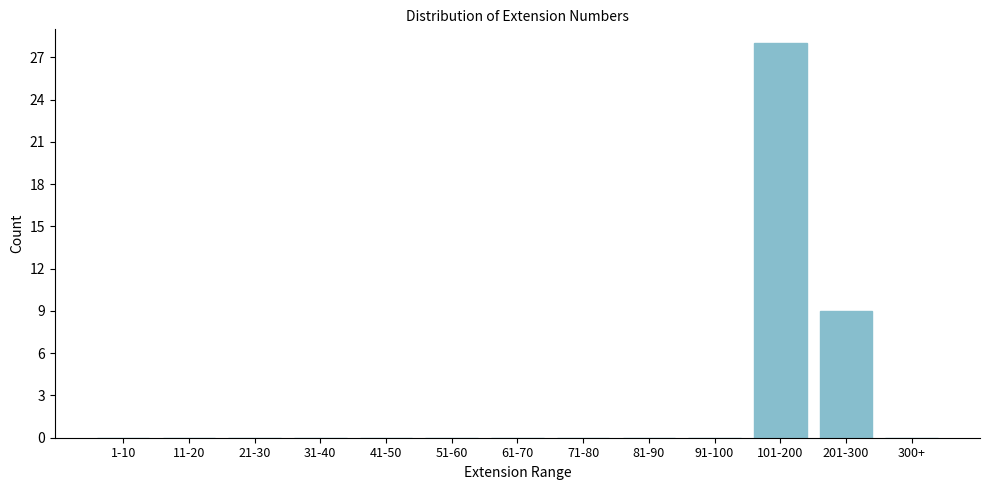

Reading right to left, list all the values displayed in this chart.

300+=0	201-300=9	101-200=28	91-100=0	81-90=0	71-80=0	61-70=0	51-60=0	41-50=0	31-40=0	21-30=0	11-20=0	1-10=0